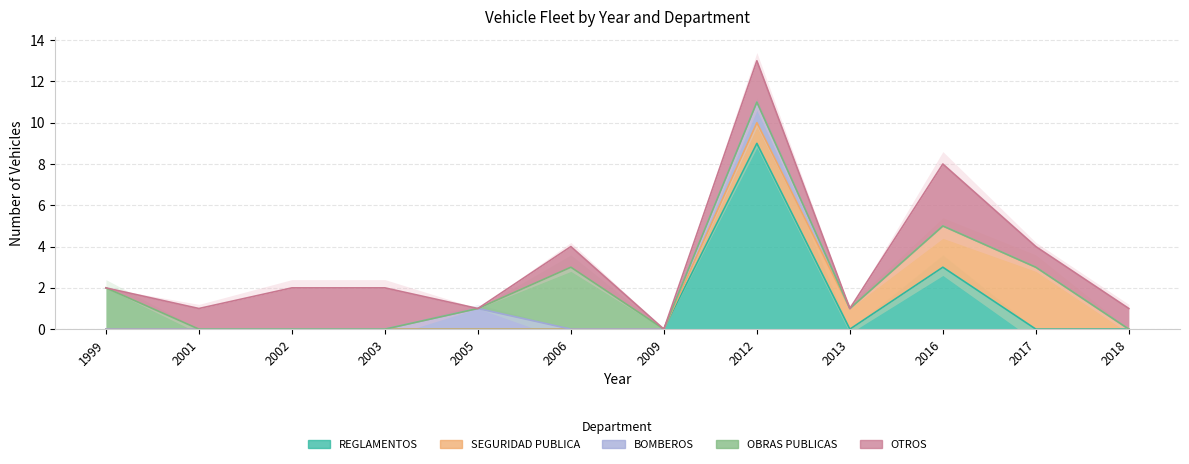

Between 2001 and 2006, which is larger?

2001